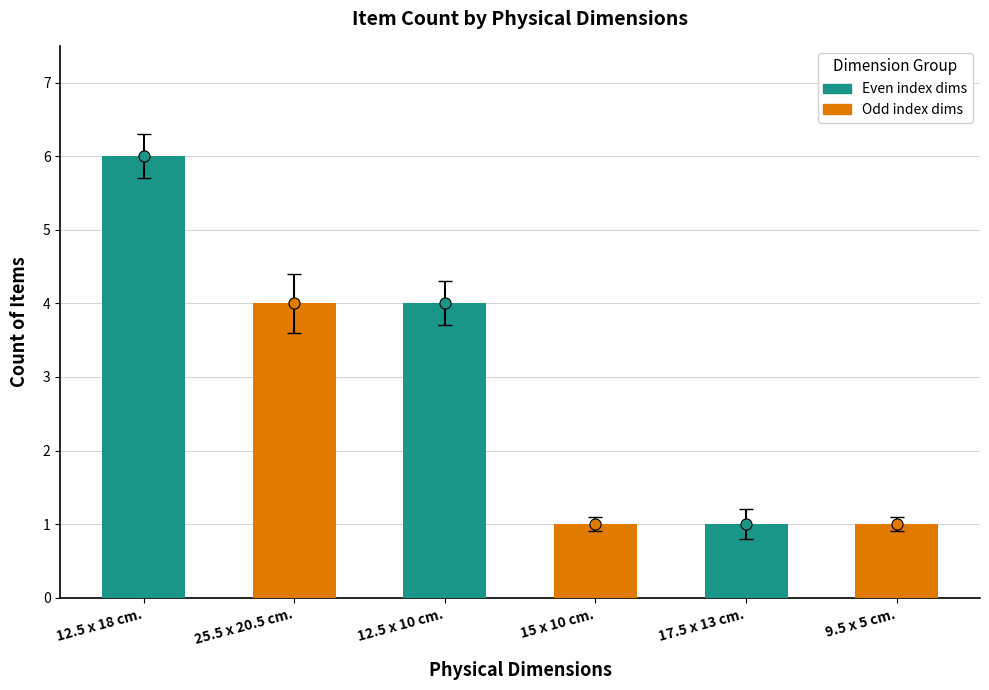

What is the difference between the values at 9.5 x 5 cm. and 12.5 x 10 cm.?

3